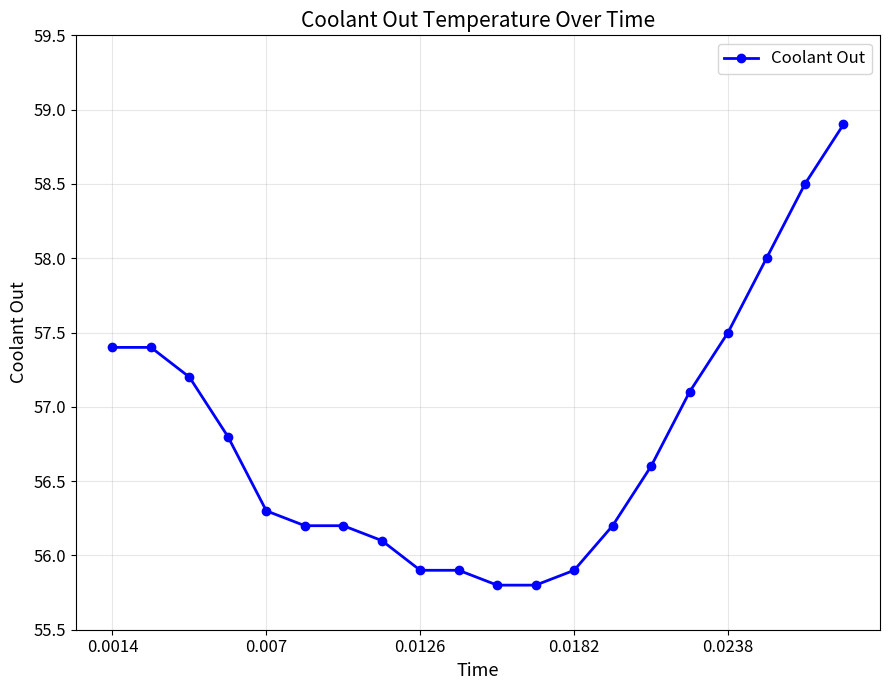

What is the greatest value displayed?

58.9